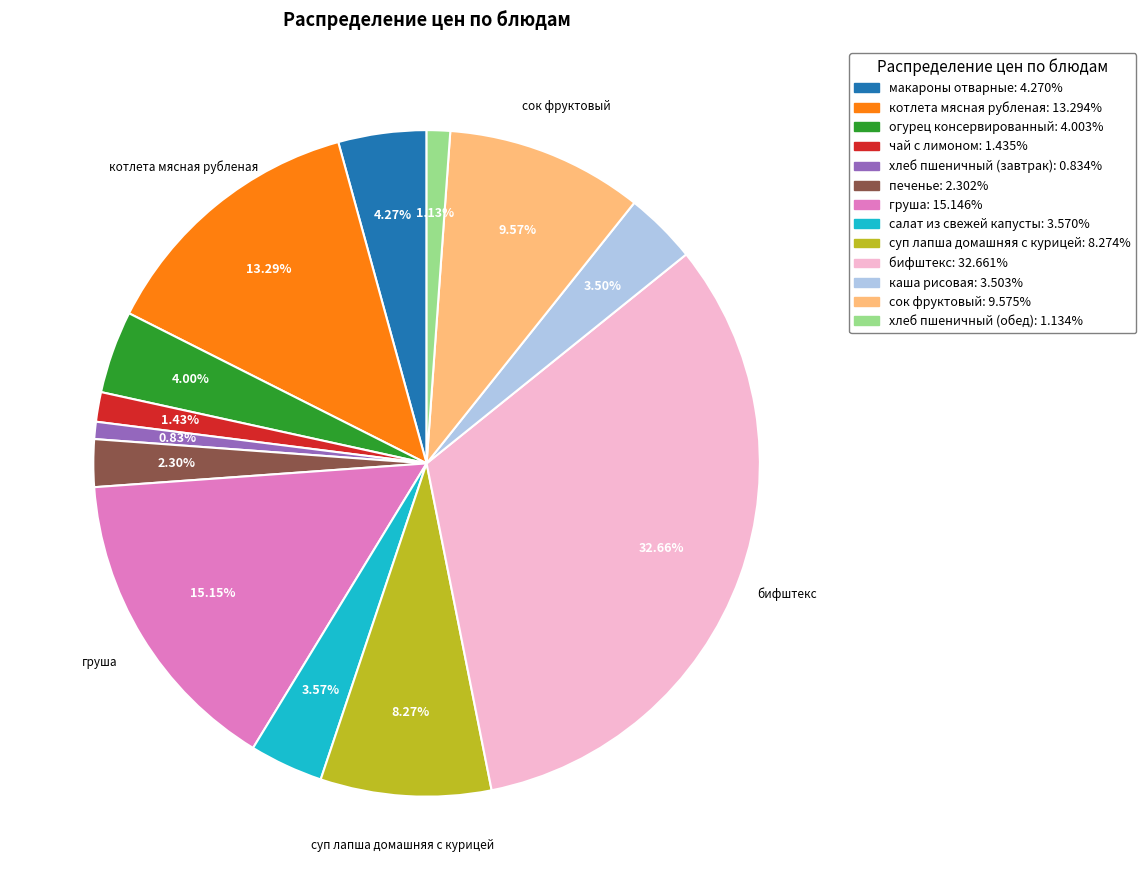

The суп лапша домашняя с курицей slice represents 1% of the pie. True or false?

False